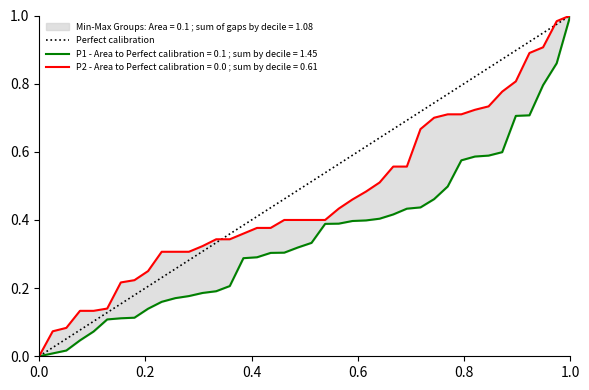

What is the difference between the second highest and minimum values?

1.0